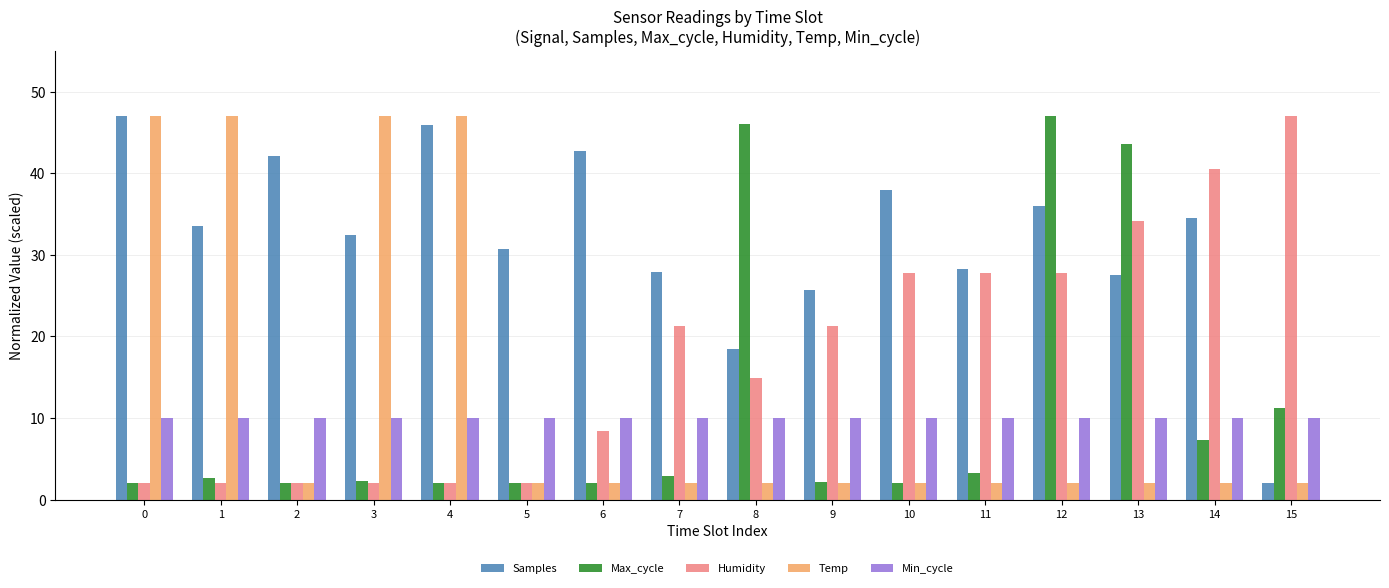

What is the spread (max minus min) of values at 10?

35.9